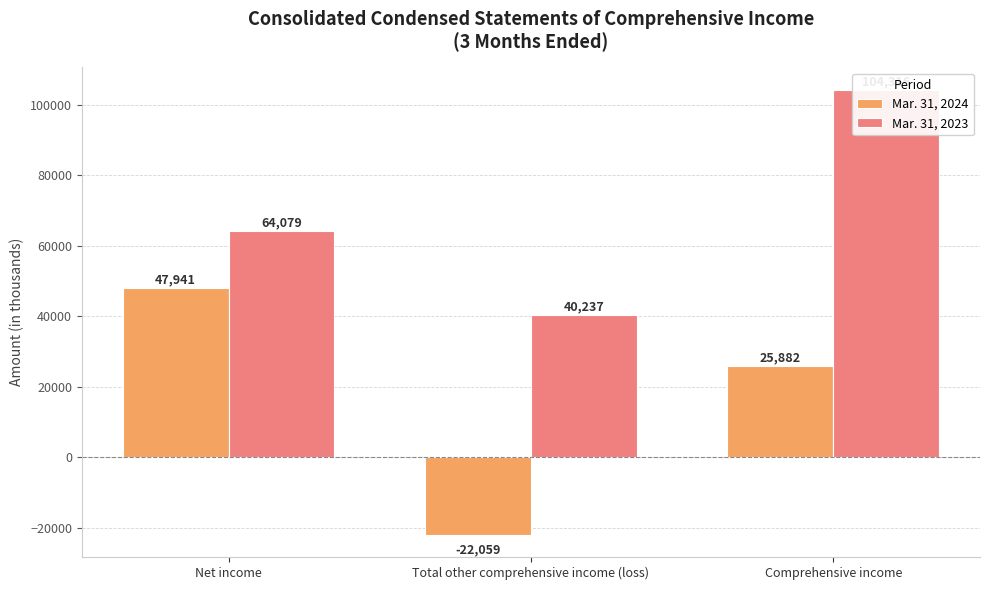

True or false: Mar. 31, 2023 has a value of 64079 at Net income.

True